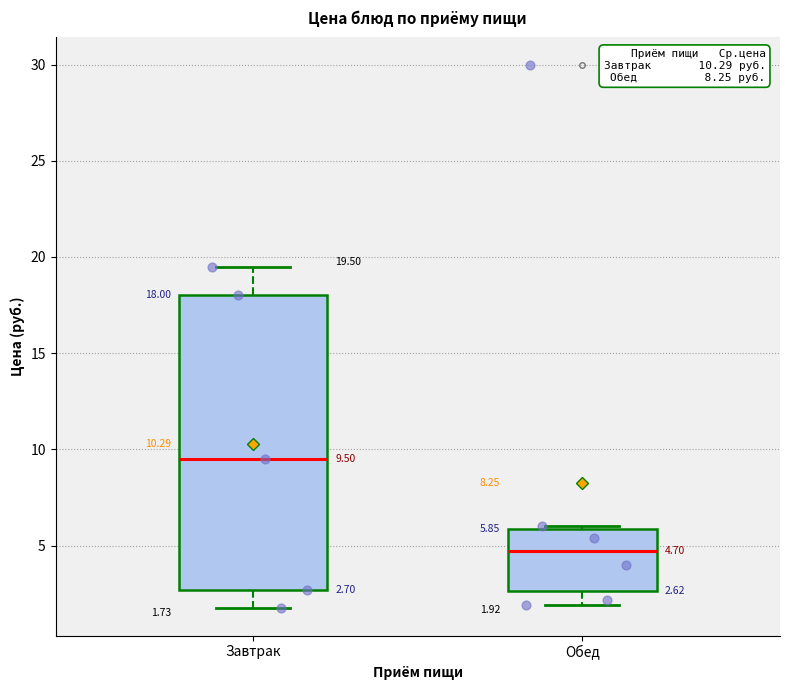

Which box is the tallest, from its lower edge to its upper edge?

Завтрак